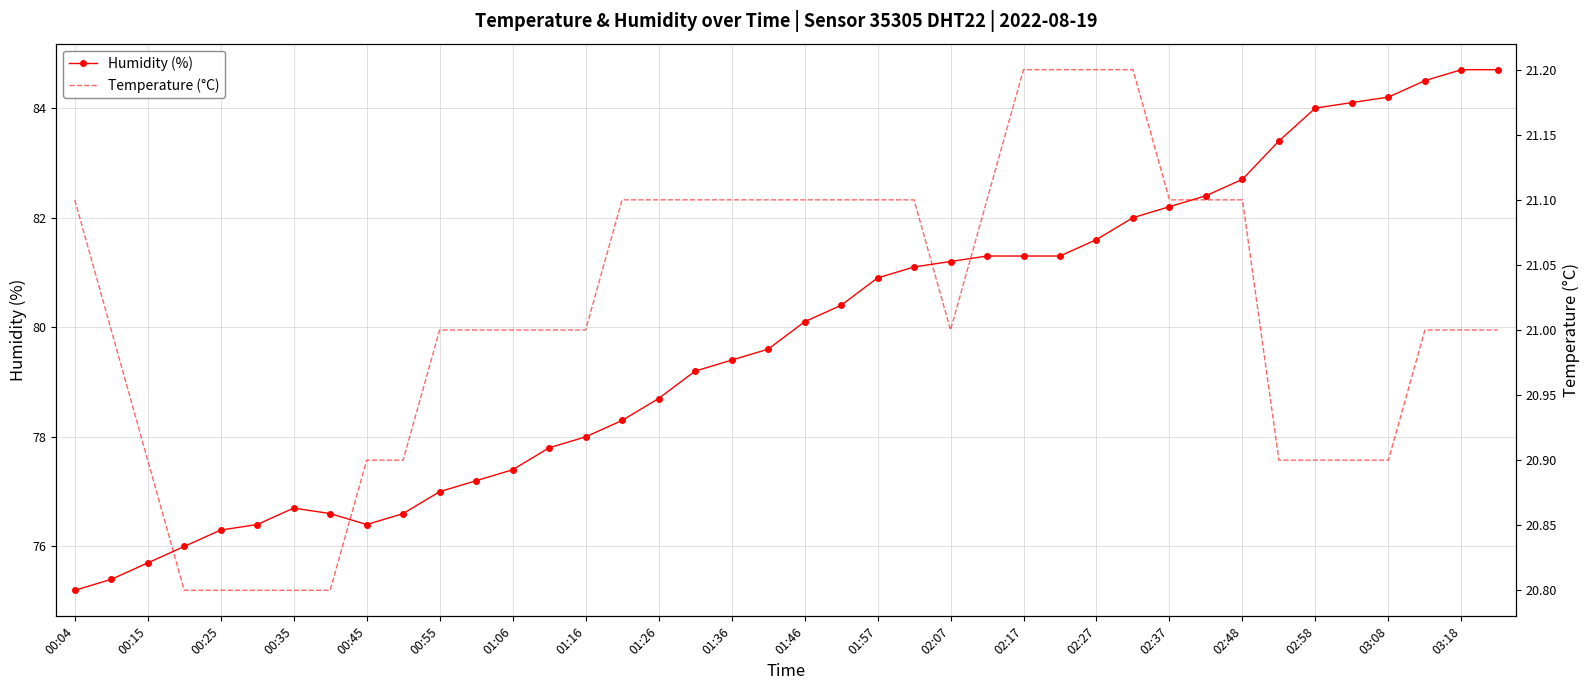

How many lines are shown in the chart?

2